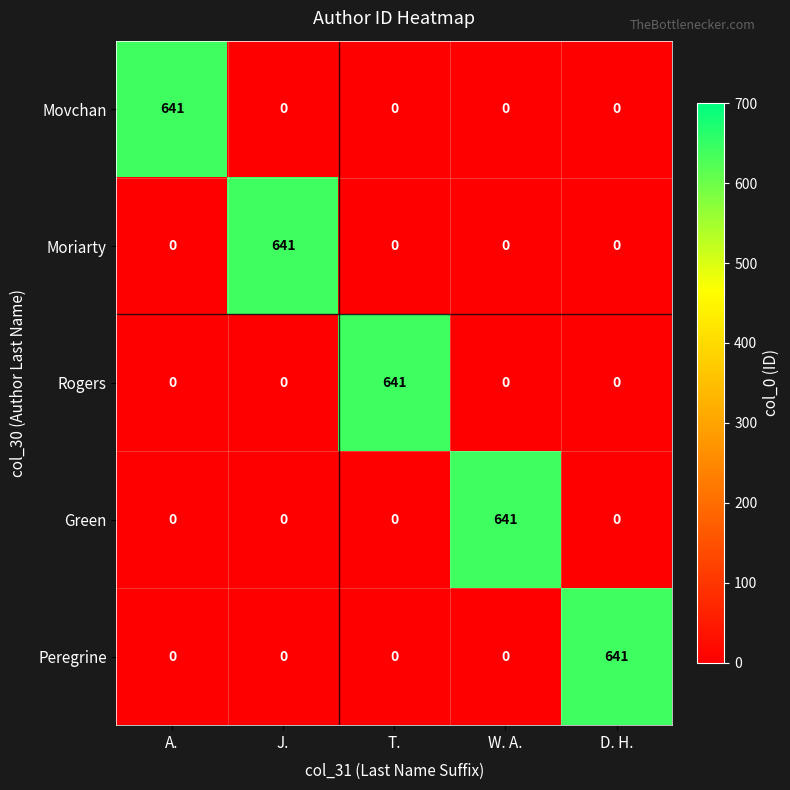

What is the difference between the maximum and minimum values in the Moriarty series?

641